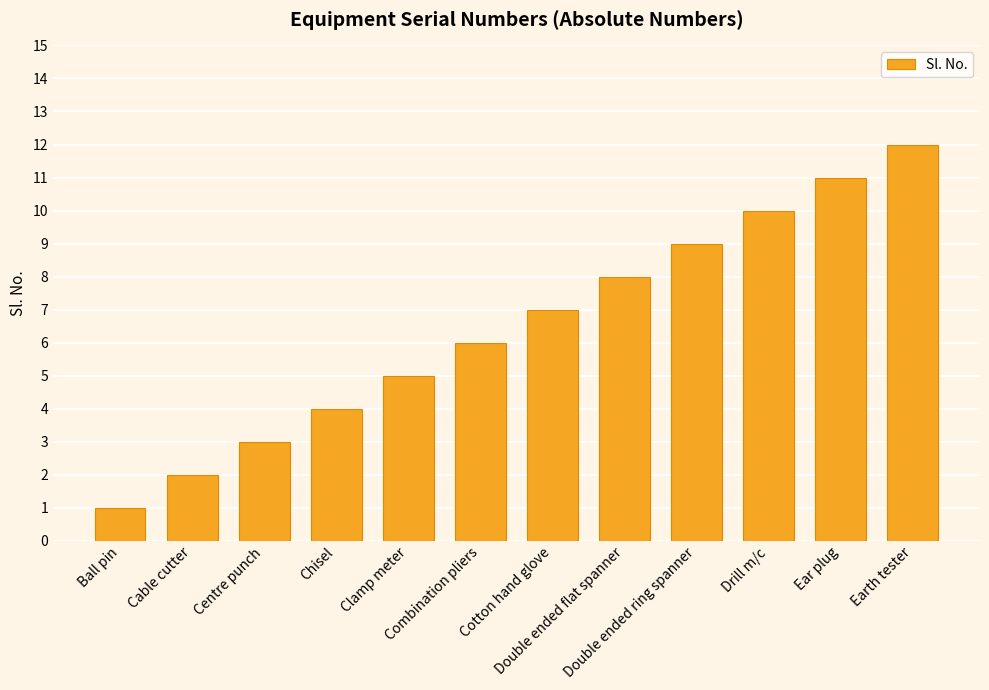

Which label corresponds to the smallest value in the chart?

Ball pin